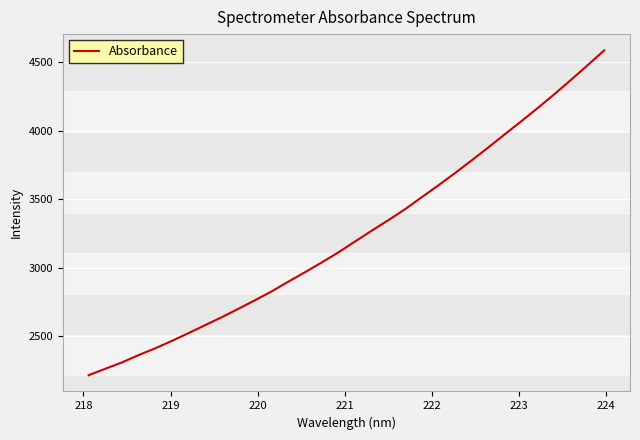

True or false: the data has more than 2 interior local peaks.

False